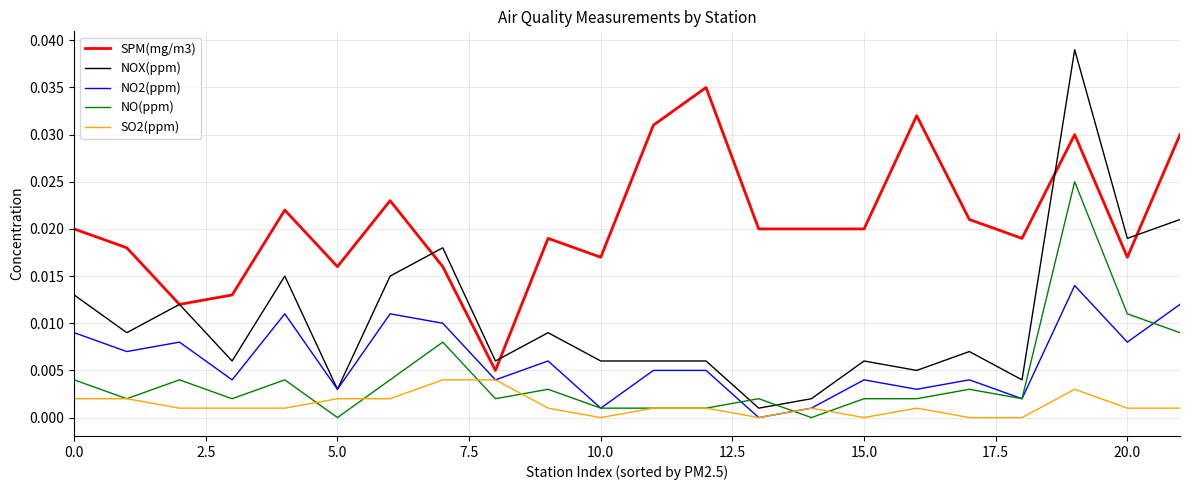

Which series has the largest total across all categories?

SPM(mg/m3)